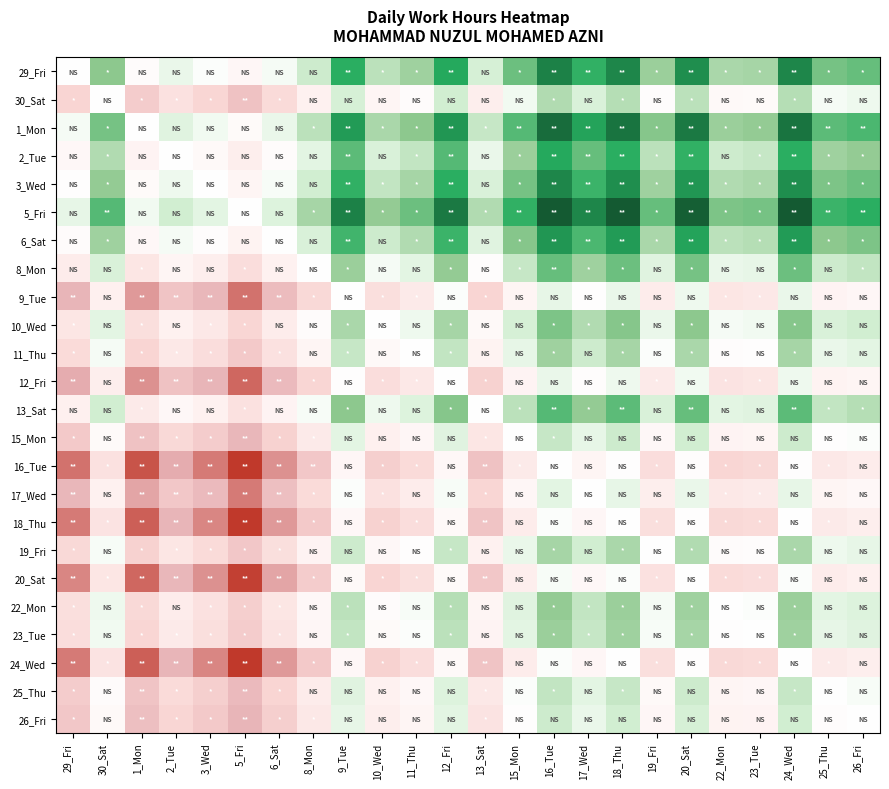

Reading left to right, what are all the values shown in this chart?

29_Fri: 29_Fri=0.0	30_Sat=0.2	1_Mon=-0.0	2_Tue=0.1	3_Wed=0.0	5_Fri=-0.1	6_Sat=0.0	8_Mon=0.1	9_Tue=0.4	10_Wed=0.2	11_Thu=0.2	12_Fri=0.4	13_Sat=0.1	15_Mon=0.3	16_Tue=0.4	17_Wed=0.4	18_Thu=0.4	19_Fri=0.2	20_Sat=0.4	22_Mon=0.2	23_Tue=0.2	24_Wed=0.4	25_Thu=0.3	26_Fri=0.3
30_Sat: 29_Fri=-0.2	30_Sat=0.0	1_Mon=-0.3	2_Tue=-0.2	3_Wed=-0.2	5_Fri=-0.3	6_Sat=-0.2	8_Mon=-0.1	9_Tue=0.1	10_Wed=-0.1	11_Thu=-0.0	12_Fri=0.1	13_Sat=-0.1	15_Mon=0.0	16_Tue=0.2	17_Wed=0.1	18_Thu=0.2	19_Fri=-0.0	20_Sat=0.2	22_Mon=-0.1	23_Tue=-0.0	24_Wed=0.2	25_Thu=0.0	26_Fri=0.0
1_Mon: 29_Fri=0.0	30_Sat=0.3	1_Mon=0.0	2_Tue=0.1	3_Wed=0.0	5_Fri=-0.0	6_Sat=0.1	8_Mon=0.2	9_Tue=0.4	10_Wed=0.2	11_Thu=0.2	12_Fri=0.4	13_Sat=0.2	15_Mon=0.3	16_Tue=0.5	17_Wed=0.4	18_Thu=0.5	19_Fri=0.3	20_Sat=0.5	22_Mon=0.2	23_Tue=0.2	24_Wed=0.5	25_Thu=0.3	26_Fri=0.3
2_Tue: 29_Fri=-0.1	30_Sat=0.2	1_Mon=-0.1	2_Tue=0.0	3_Wed=-0.0	5_Fri=-0.1	6_Sat=-0.0	8_Mon=0.1	9_Tue=0.3	10_Wed=0.1	11_Thu=0.2	12_Fri=0.3	13_Sat=0.1	15_Mon=0.2	16_Tue=0.4	17_Wed=0.3	18_Thu=0.4	19_Fri=0.2	20_Sat=0.4	22_Mon=0.1	23_Tue=0.2	24_Wed=0.4	25_Thu=0.2	26_Fri=0.2
3_Wed: 29_Fri=-0.0	30_Sat=0.2	1_Mon=-0.0	2_Tue=0.0	3_Wed=0.0	5_Fri=-0.1	6_Sat=0.0	8_Mon=0.1	9_Tue=0.4	10_Wed=0.2	11_Thu=0.2	12_Fri=0.4	13_Sat=0.1	15_Mon=0.3	16_Tue=0.4	17_Wed=0.3	18_Thu=0.4	19_Fri=0.2	20_Sat=0.4	22_Mon=0.2	23_Tue=0.2	24_Wed=0.4	25_Thu=0.3	26_Fri=0.3
5_Fri: 29_Fri=0.1	30_Sat=0.3	1_Mon=0.0	2_Tue=0.1	3_Wed=0.1	5_Fri=0.0	6_Sat=0.1	8_Mon=0.2	9_Tue=0.4	10_Wed=0.2	11_Thu=0.3	12_Fri=0.4	13_Sat=0.2	15_Mon=0.4	16_Tue=0.5	17_Wed=0.4	18_Thu=0.5	19_Fri=0.3	20_Sat=0.5	22_Mon=0.3	23_Tue=0.3	24_Wed=0.5	25_Thu=0.3	26_Fri=0.4
6_Sat: 29_Fri=-0.0	30_Sat=0.2	1_Mon=-0.1	2_Tue=0.0	3_Wed=-0.0	5_Fri=-0.1	6_Sat=0.0	8_Mon=0.1	9_Tue=0.3	10_Wed=0.1	11_Thu=0.2	12_Fri=0.3	13_Sat=0.1	15_Mon=0.3	16_Tue=0.4	17_Wed=0.3	18_Thu=0.4	19_Fri=0.2	20_Sat=0.4	22_Mon=0.2	23_Tue=0.2	24_Wed=0.4	25_Thu=0.2	26_Fri=0.3
8_Mon: 29_Fri=-0.1	30_Sat=0.1	1_Mon=-0.2	2_Tue=-0.1	3_Wed=-0.1	5_Fri=-0.2	6_Sat=-0.1	8_Mon=0.0	9_Tue=0.2	10_Wed=0.0	11_Thu=0.1	12_Fri=0.2	13_Sat=-0.0	15_Mon=0.2	16_Tue=0.3	17_Wed=0.2	18_Thu=0.3	19_Fri=0.1	20_Sat=0.3	22_Mon=0.1	23_Tue=0.1	24_Wed=0.3	25_Thu=0.1	26_Fri=0.2
9_Tue: 29_Fri=-0.4	30_Sat=-0.1	1_Mon=-0.4	2_Tue=-0.3	3_Wed=-0.4	5_Fri=-0.4	6_Sat=-0.3	8_Mon=-0.2	9_Tue=0.0	10_Wed=-0.2	11_Thu=-0.2	12_Fri=0.0	13_Sat=-0.2	15_Mon=-0.1	16_Tue=0.1	17_Wed=-0.0	18_Thu=0.1	19_Fri=-0.1	20_Sat=0.1	22_Mon=-0.2	23_Tue=-0.2	24_Wed=0.1	25_Thu=-0.1	26_Fri=-0.1
10_Wed: 29_Fri=-0.2	30_Sat=0.1	1_Mon=-0.2	2_Tue=-0.1	3_Wed=-0.2	5_Fri=-0.2	6_Sat=-0.1	8_Mon=-0.0	9_Tue=0.2	10_Wed=0.0	11_Thu=0.0	12_Fri=0.2	13_Sat=-0.1	15_Mon=0.1	16_Tue=0.3	17_Wed=0.2	18_Thu=0.3	19_Fri=0.1	20_Sat=0.2	22_Mon=0.0	23_Tue=0.0	24_Wed=0.3	25_Thu=0.1	26_Fri=0.1
11_Thu: 29_Fri=-0.2	30_Sat=0.0	1_Mon=-0.2	2_Tue=-0.2	3_Wed=-0.2	5_Fri=-0.3	6_Sat=-0.2	8_Mon=-0.1	9_Tue=0.2	10_Wed=-0.0	11_Thu=0.0	12_Fri=0.2	13_Sat=-0.1	15_Mon=0.1	16_Tue=0.2	17_Wed=0.1	18_Thu=0.2	19_Fri=0.0	20_Sat=0.2	22_Mon=-0.0	23_Tue=-0.0	24_Wed=0.2	25_Thu=0.1	26_Fri=0.1
12_Fri: 29_Fri=-0.4	30_Sat=-0.1	1_Mon=-0.4	2_Tue=-0.3	3_Wed=-0.4	5_Fri=-0.4	6_Sat=-0.3	8_Mon=-0.2	9_Tue=-0.0	10_Wed=-0.2	11_Thu=-0.2	12_Fri=0.0	13_Sat=-0.3	15_Mon=-0.1	16_Tue=0.1	17_Wed=-0.0	18_Thu=0.1	19_Fri=-0.2	20_Sat=0.0	22_Mon=-0.2	23_Tue=-0.2	24_Wed=0.1	25_Thu=-0.1	26_Fri=-0.1
13_Sat: 29_Fri=-0.1	30_Sat=0.1	1_Mon=-0.2	2_Tue=-0.1	3_Wed=-0.1	5_Fri=-0.2	6_Sat=-0.1	8_Mon=0.0	9_Tue=0.2	10_Wed=0.1	11_Thu=0.1	12_Fri=0.3	13_Sat=0.0	15_Mon=0.2	16_Tue=0.3	17_Wed=0.2	18_Thu=0.3	19_Fri=0.1	20_Sat=0.3	22_Mon=0.1	23_Tue=0.1	24_Wed=0.3	25_Thu=0.2	26_Fri=0.2
15_Mon: 29_Fri=-0.3	30_Sat=-0.0	1_Mon=-0.3	2_Tue=-0.2	3_Wed=-0.3	5_Fri=-0.4	6_Sat=-0.3	8_Mon=-0.2	9_Tue=0.1	10_Wed=-0.1	11_Thu=-0.1	12_Fri=0.1	13_Sat=-0.2	15_Mon=0.0	16_Tue=0.2	17_Wed=0.1	18_Thu=0.1	19_Fri=-0.1	20_Sat=0.1	22_Mon=-0.1	23_Tue=-0.1	24_Wed=0.1	25_Thu=-0.0	26_Fri=0.0
16_Tue: 29_Fri=-0.4	30_Sat=-0.2	1_Mon=-0.5	2_Tue=-0.4	3_Wed=-0.4	5_Fri=-0.5	6_Sat=-0.4	8_Mon=-0.3	9_Tue=-0.1	10_Wed=-0.3	11_Thu=-0.2	12_Fri=-0.1	13_Sat=-0.3	15_Mon=-0.2	16_Tue=0.0	17_Wed=-0.1	18_Thu=-0.0	19_Fri=-0.2	20_Sat=-0.0	22_Mon=-0.2	23_Tue=-0.2	24_Wed=-0.0	25_Thu=-0.2	26_Fri=-0.1
17_Wed: 29_Fri=-0.4	30_Sat=-0.1	1_Mon=-0.4	2_Tue=-0.3	3_Wed=-0.3	5_Fri=-0.4	6_Sat=-0.3	8_Mon=-0.2	9_Tue=0.0	10_Wed=-0.2	11_Thu=-0.1	12_Fri=0.0	13_Sat=-0.2	15_Mon=-0.1	16_Tue=0.1	17_Wed=0.0	18_Thu=0.1	19_Fri=-0.1	20_Sat=0.1	22_Mon=-0.2	23_Tue=-0.2	24_Wed=0.1	25_Thu=-0.1	26_Fri=-0.1
18_Thu: 29_Fri=-0.4	30_Sat=-0.2	1_Mon=-0.5	2_Tue=-0.4	3_Wed=-0.4	5_Fri=-0.5	6_Sat=-0.4	8_Mon=-0.3	9_Tue=-0.1	10_Wed=-0.3	11_Thu=-0.2	12_Fri=-0.1	13_Sat=-0.3	15_Mon=-0.1	16_Tue=0.0	17_Wed=-0.1	18_Thu=0.0	19_Fri=-0.2	20_Sat=-0.0	22_Mon=-0.2	23_Tue=-0.2	24_Wed=0.0	25_Thu=-0.2	26_Fri=-0.1
19_Fri: 29_Fri=-0.2	30_Sat=0.0	1_Mon=-0.3	2_Tue=-0.2	3_Wed=-0.2	5_Fri=-0.3	6_Sat=-0.2	8_Mon=-0.1	9_Tue=0.1	10_Wed=-0.1	11_Thu=-0.0	12_Fri=0.2	13_Sat=-0.1	15_Mon=0.1	16_Tue=0.2	17_Wed=0.1	18_Thu=0.2	19_Fri=0.0	20_Sat=0.2	22_Mon=-0.0	23_Tue=-0.0	24_Wed=0.2	25_Thu=0.1	26_Fri=0.1
20_Sat: 29_Fri=-0.4	30_Sat=-0.2	1_Mon=-0.5	2_Tue=-0.4	3_Wed=-0.4	5_Fri=-0.5	6_Sat=-0.4	8_Mon=-0.3	9_Tue=-0.1	10_Wed=-0.2	11_Thu=-0.2	12_Fri=-0.0	13_Sat=-0.3	15_Mon=-0.1	16_Tue=0.0	17_Wed=-0.1	18_Thu=0.0	19_Fri=-0.2	20_Sat=0.0	22_Mon=-0.2	23_Tue=-0.2	24_Wed=0.0	25_Thu=-0.1	26_Fri=-0.1
22_Mon: 29_Fri=-0.2	30_Sat=0.1	1_Mon=-0.2	2_Tue=-0.1	3_Wed=-0.2	5_Fri=-0.3	6_Sat=-0.2	8_Mon=-0.1	9_Tue=0.2	10_Wed=-0.0	11_Thu=0.0	12_Fri=0.2	13_Sat=-0.1	15_Mon=0.1	16_Tue=0.2	17_Wed=0.2	18_Thu=0.2	19_Fri=0.0	20_Sat=0.2	22_Mon=0.0	23_Tue=0.0	24_Wed=0.2	25_Thu=0.1	26_Fri=0.1
23_Tue: 29_Fri=-0.2	30_Sat=0.0	1_Mon=-0.2	2_Tue=-0.2	3_Wed=-0.2	5_Fri=-0.3	6_Sat=-0.2	8_Mon=-0.1	9_Tue=0.2	10_Wed=-0.0	11_Thu=0.0	12_Fri=0.2	13_Sat=-0.1	15_Mon=0.1	16_Tue=0.2	17_Wed=0.2	18_Thu=0.2	19_Fri=0.0	20_Sat=0.2	22_Mon=-0.0	23_Tue=0.0	24_Wed=0.2	25_Thu=0.1	26_Fri=0.1
24_Wed: 29_Fri=-0.4	30_Sat=-0.2	1_Mon=-0.5	2_Tue=-0.4	3_Wed=-0.4	5_Fri=-0.5	6_Sat=-0.4	8_Mon=-0.3	9_Tue=-0.1	10_Wed=-0.3	11_Thu=-0.2	12_Fri=-0.1	13_Sat=-0.3	15_Mon=-0.1	16_Tue=0.0	17_Wed=-0.1	18_Thu=0.0	19_Fri=-0.2	20_Sat=-0.0	22_Mon=-0.2	23_Tue=-0.2	24_Wed=0.0	25_Thu=-0.2	26_Fri=-0.1
25_Thu: 29_Fri=-0.3	30_Sat=-0.0	1_Mon=-0.3	2_Tue=-0.2	3_Wed=-0.3	5_Fri=-0.3	6_Sat=-0.2	8_Mon=-0.1	9_Tue=0.1	10_Wed=-0.1	11_Thu=-0.1	12_Fri=0.1	13_Sat=-0.2	15_Mon=0.0	16_Tue=0.2	17_Wed=0.1	18_Thu=0.2	19_Fri=-0.1	20_Sat=0.1	22_Mon=-0.1	23_Tue=-0.1	24_Wed=0.2	25_Thu=0.0	26_Fri=0.0
26_Fri: 29_Fri=-0.3	30_Sat=-0.0	1_Mon=-0.3	2_Tue=-0.2	3_Wed=-0.3	5_Fri=-0.4	6_Sat=-0.3	8_Mon=-0.2	9_Tue=0.1	10_Wed=-0.1	11_Thu=-0.1	12_Fri=0.1	13_Sat=-0.2	15_Mon=-0.0	16_Tue=0.1	17_Wed=0.1	18_Thu=0.1	19_Fri=-0.1	20_Sat=0.1	22_Mon=-0.1	23_Tue=-0.1	24_Wed=0.1	25_Thu=-0.0	26_Fri=0.0